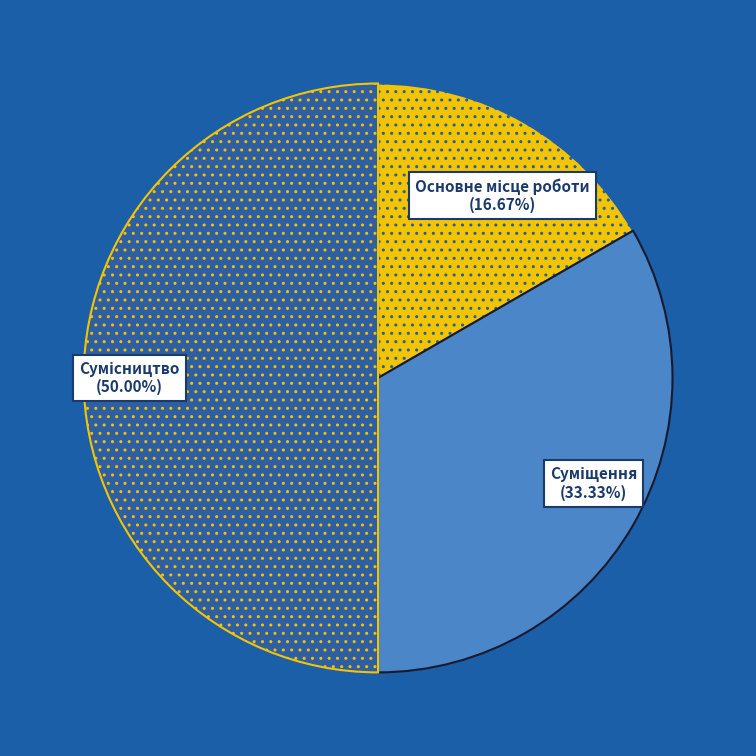

How many slices are in this pie chart?

3